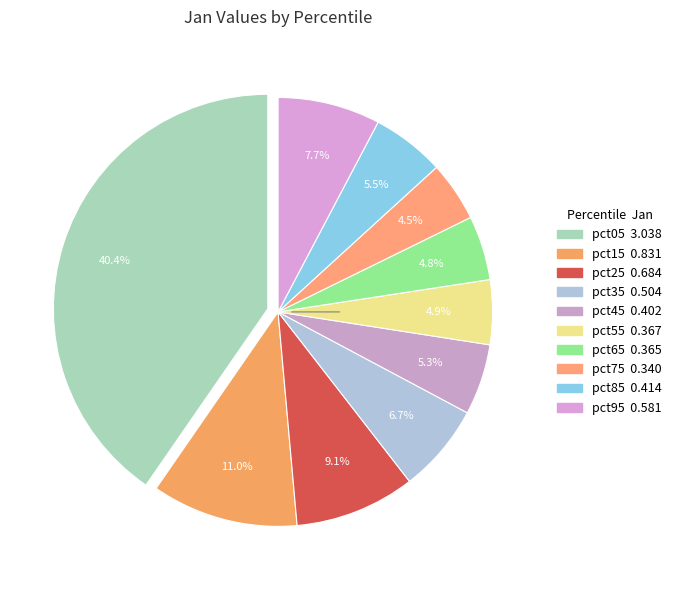

Does pct65 account for over 50% of the chart?

No